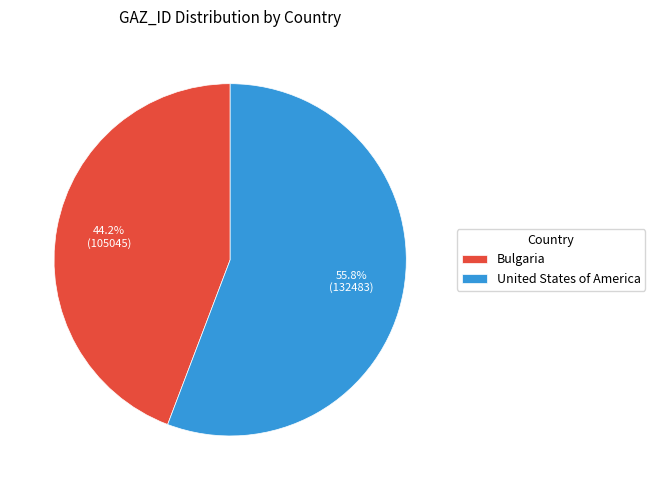

What is the smallest slice in the pie chart?

Bulgaria